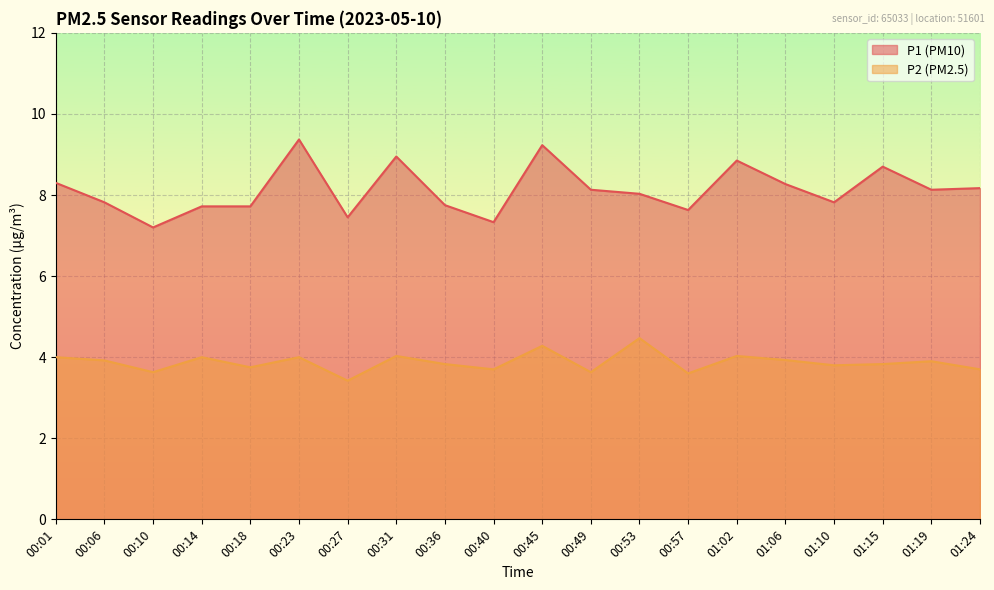

In P2, how many points are lower than both neighbors (excluding endpoints)?

7